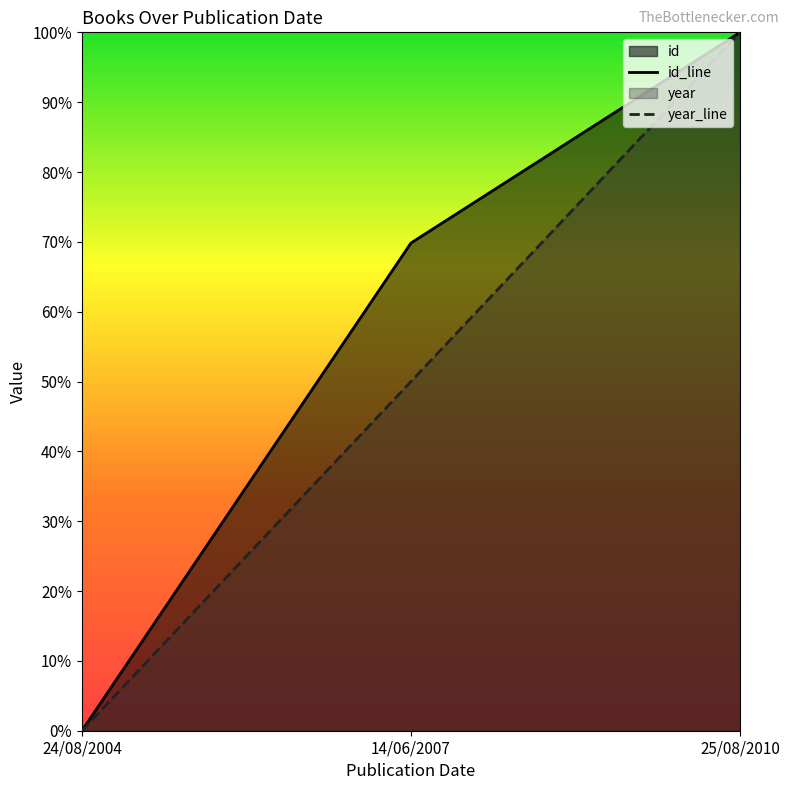

The value of id_line at 24/08/2004 is 0.0. True or false?

True